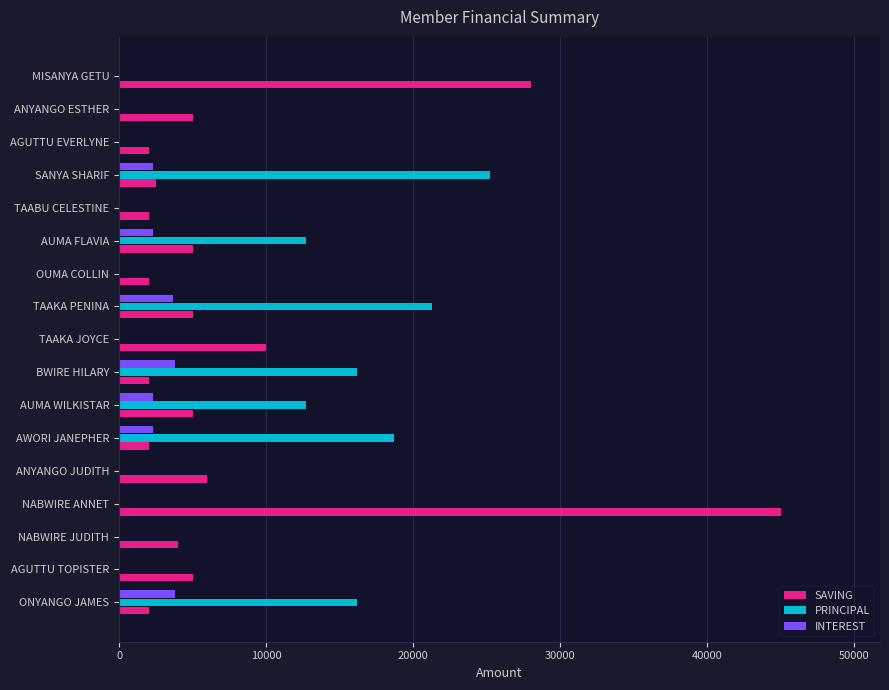

How many categories are shown in the chart?

17